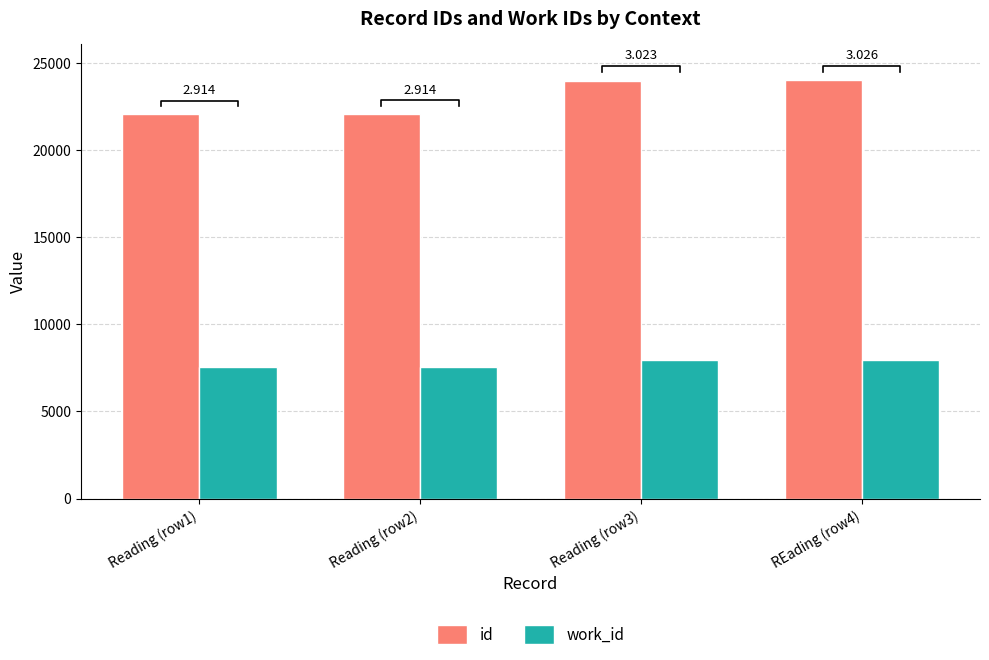

Reading right to left, list all the values displayed in this chart.

id: REading (row4)=24005	Reading (row3)=23985	Reading (row2)=22074	Reading (row1)=22072
work_id: REading (row4)=7934	Reading (row3)=7934	Reading (row2)=7574	Reading (row1)=7574